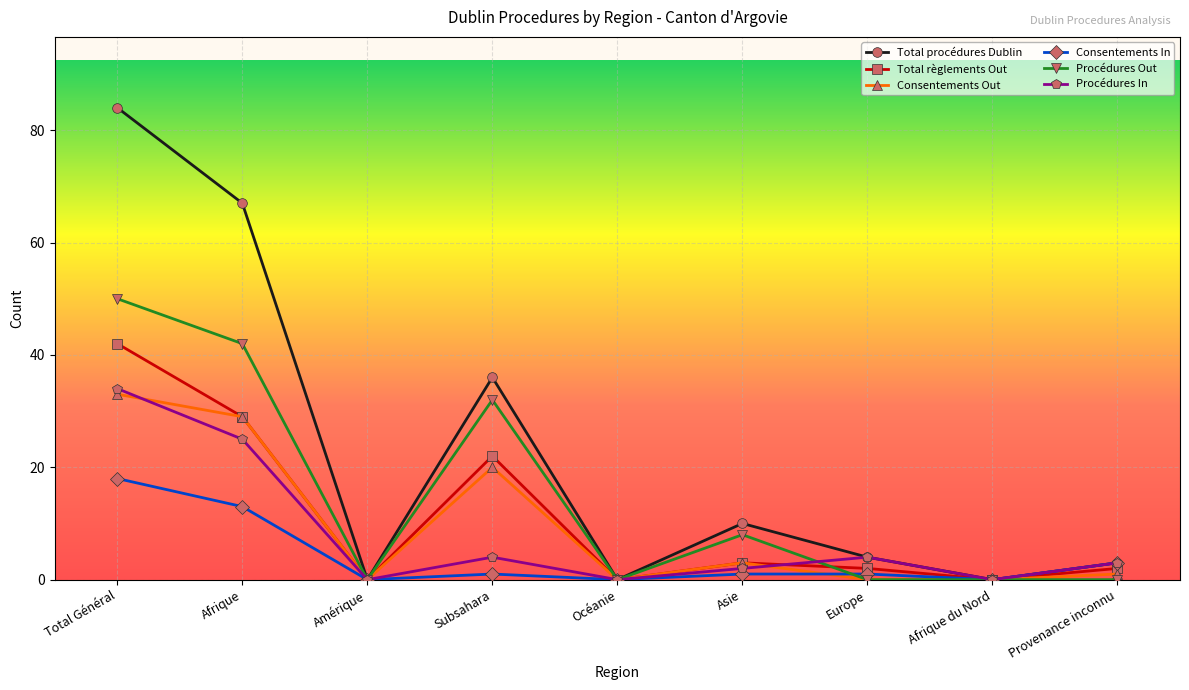

True or false: Procédures Out has more than 1 points higher than both neighbors.

True